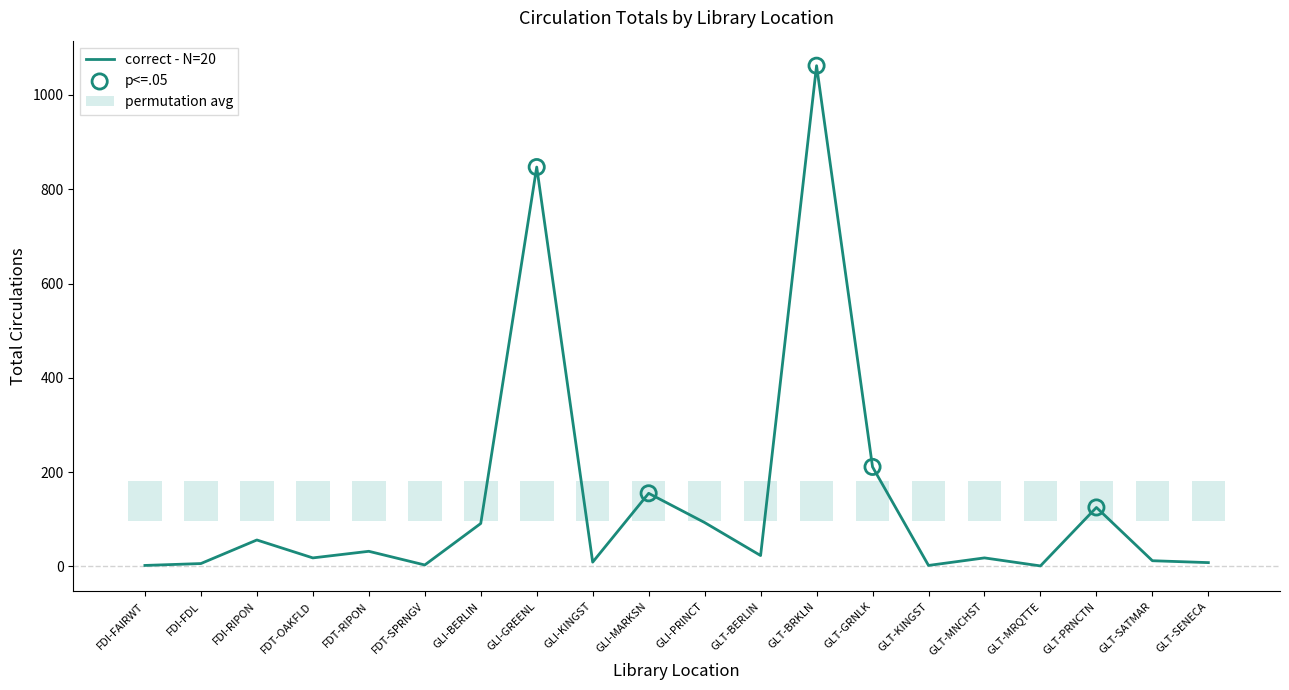

Between GLI-MARKSN and FDI-FDL, which is larger?

GLI-MARKSN